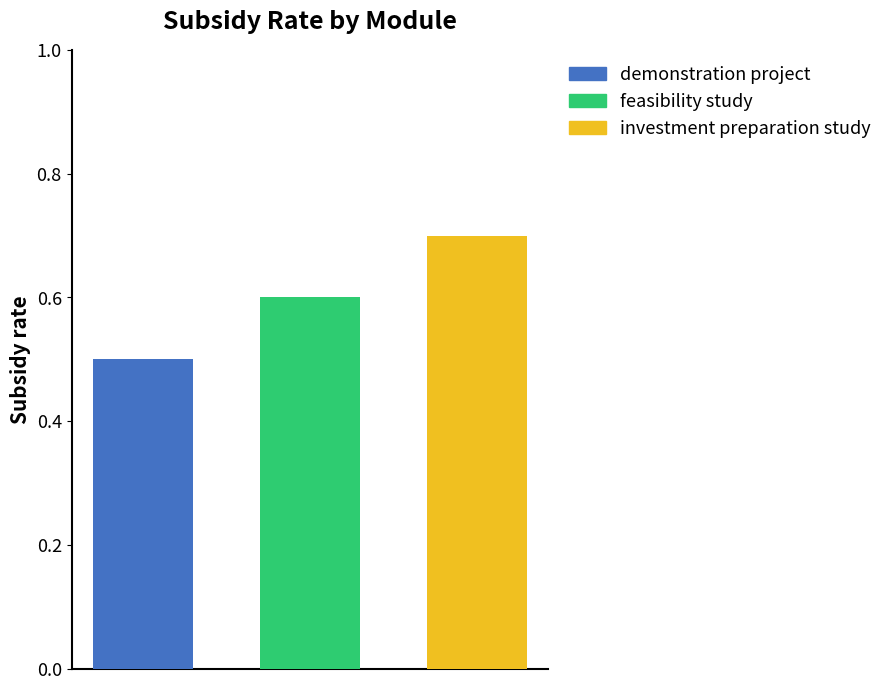

Which series has the largest range (max minus min)?

demonstration project